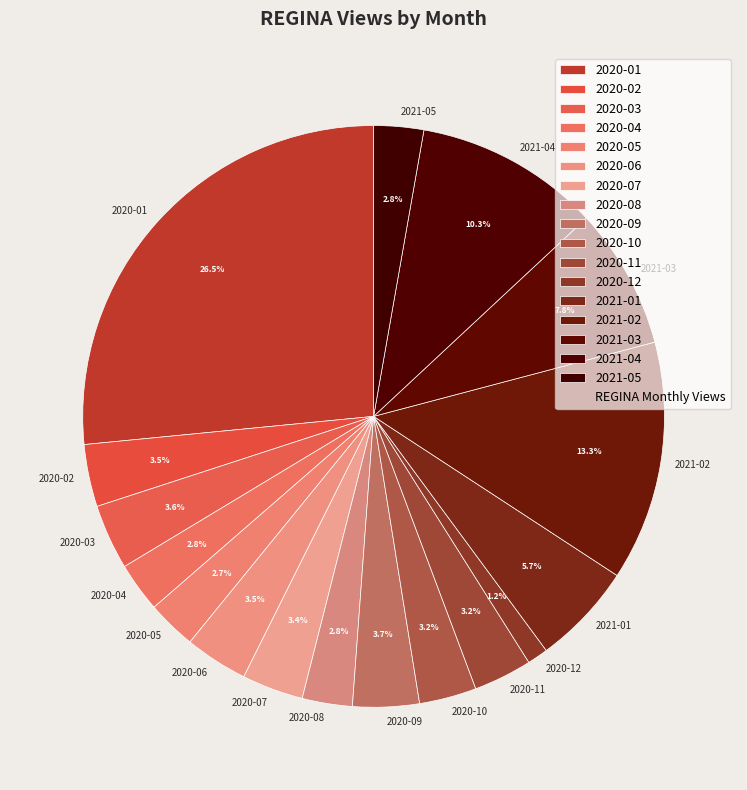

Which has a higher value, 2020-04 or 2021-03?

2021-03